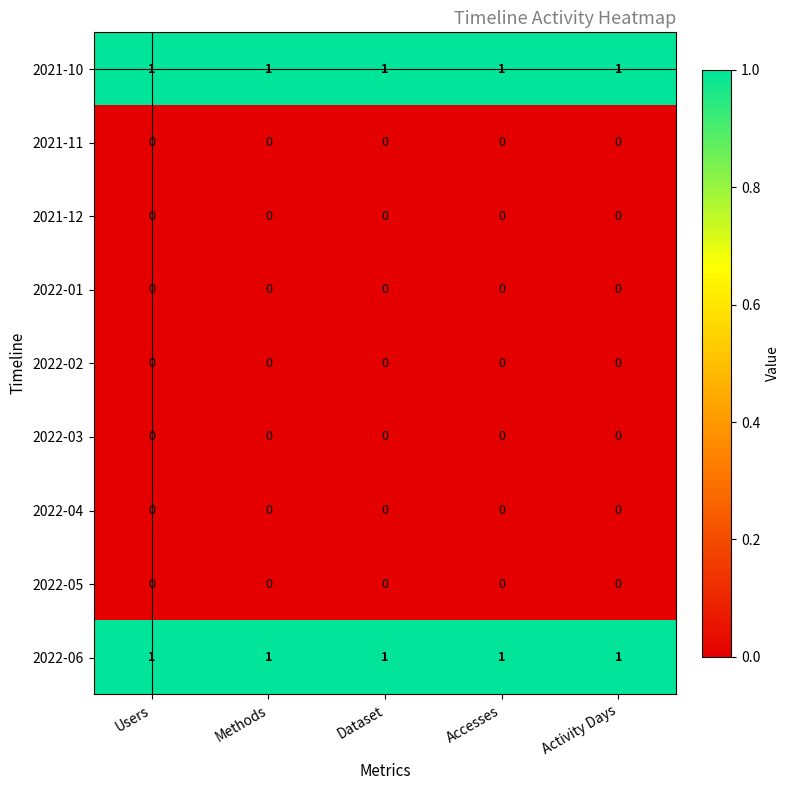

Is the value of 2022-03 at Activity Days greater than the value of 2022-06 at Activity Days?

No